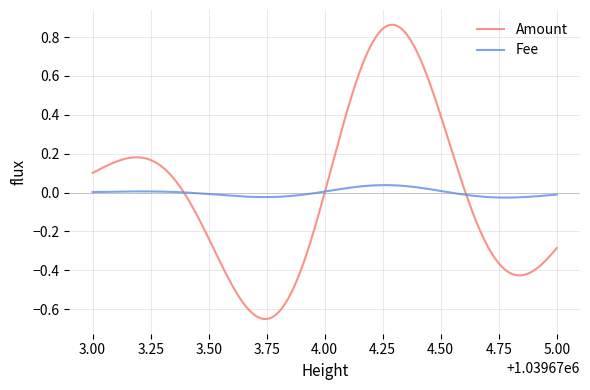

Which series has the widest spread of values?

Amount